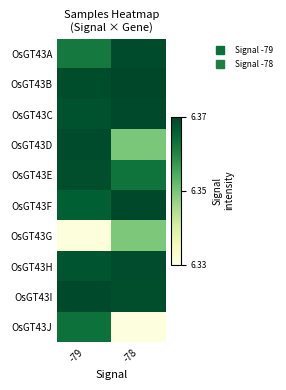

How many series are shown in this chart?

10